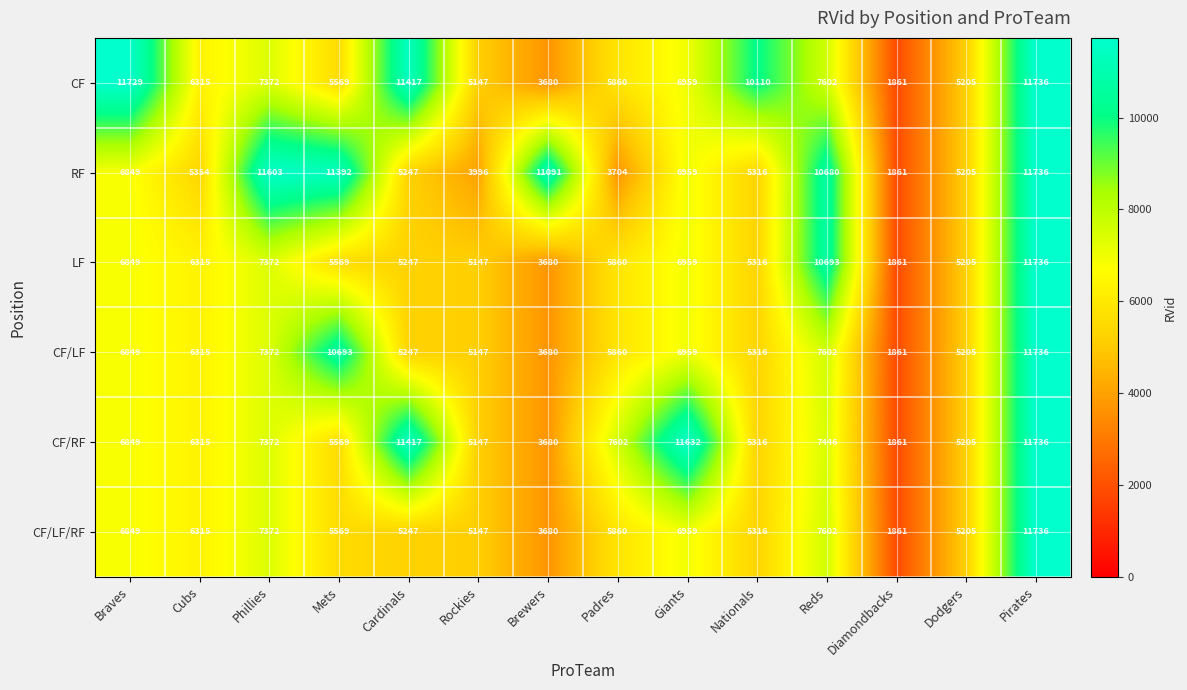

Between Phillies and Cardinals, which series saw the biggest shift?

RF